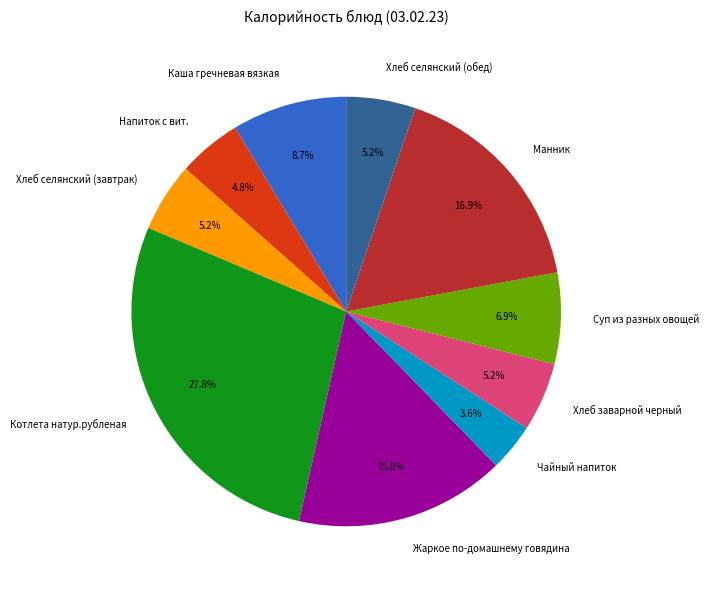

Which category has the biggest portion of the pie?

Котлета натур.рубленая